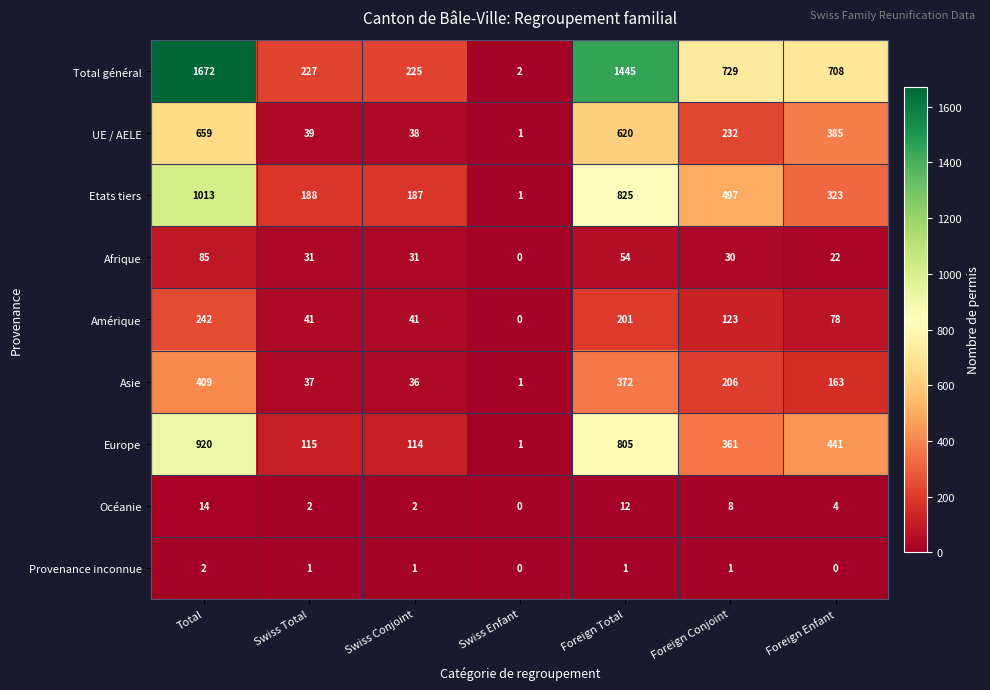

What is the difference between the highest and lowest values at Total?

1670